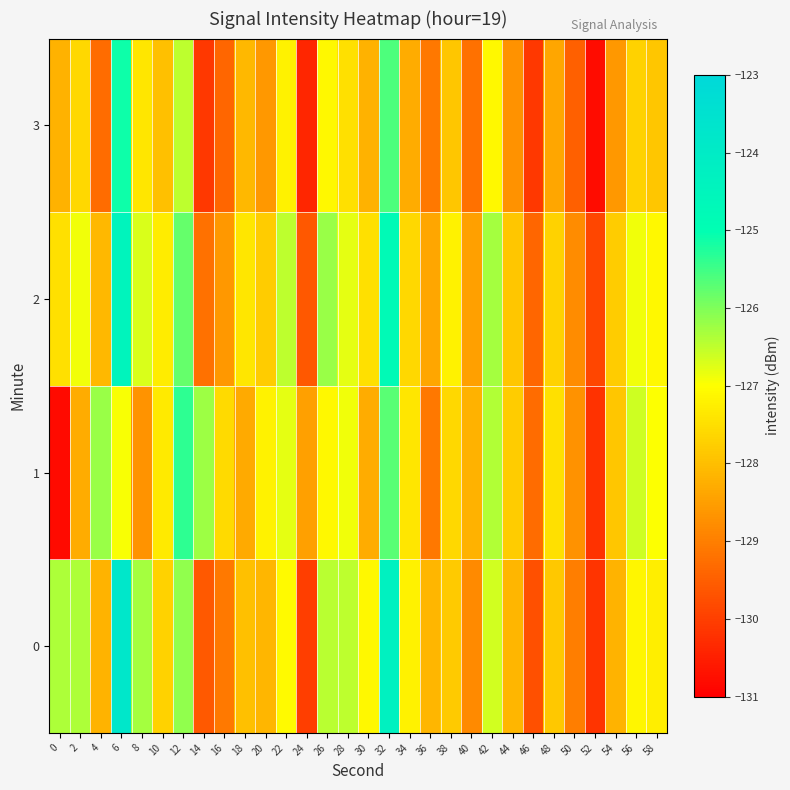

What is the difference between the highest and lowest values at 18?

0.9